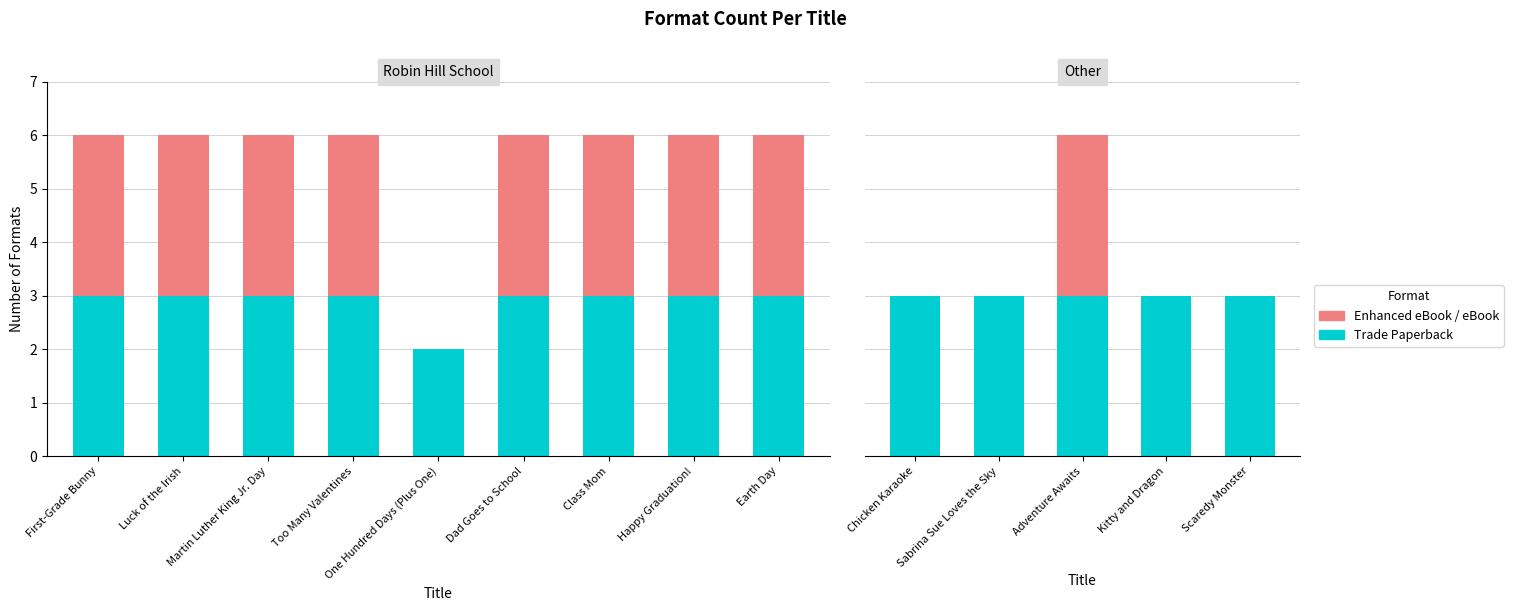

Is it true that Enhanced eBook / eBook equals 0 at Scaredy Monster?

True